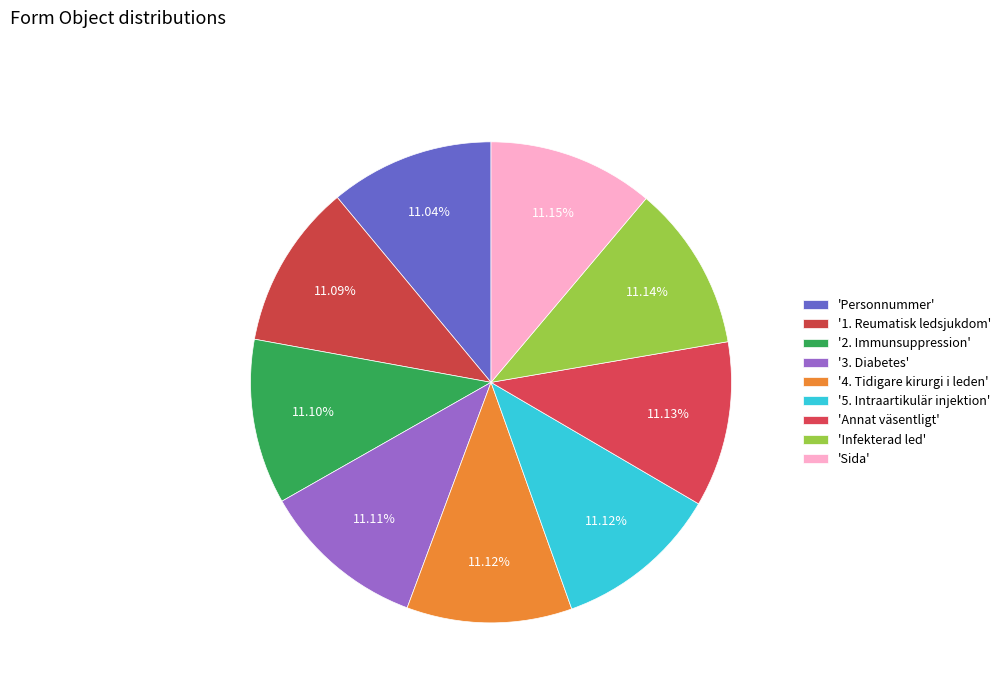

How many slices are in this pie chart?

9